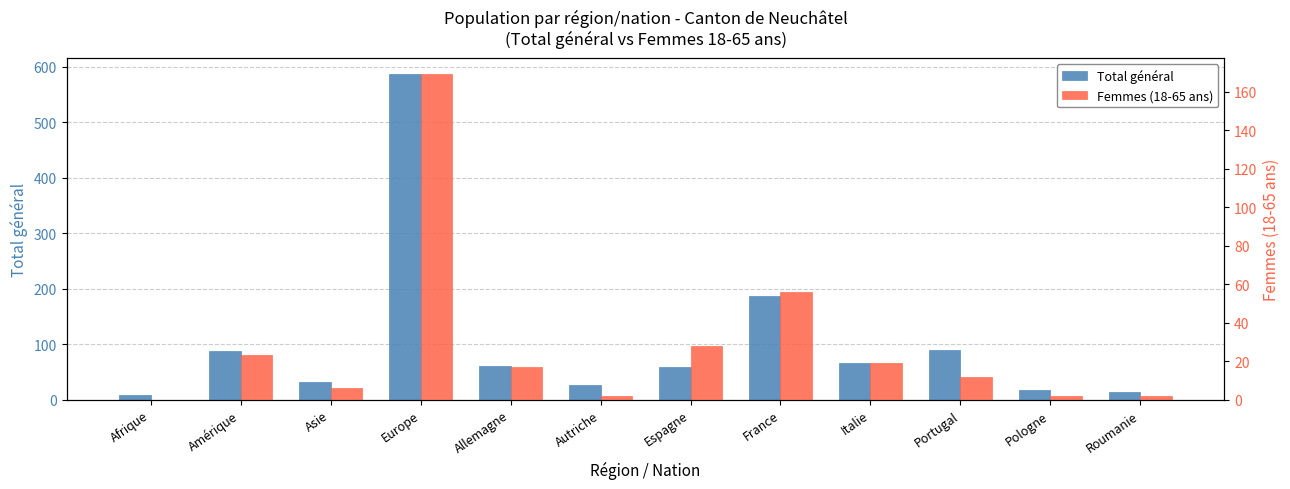

The value of Total général at Afrique is 9. True or false?

True